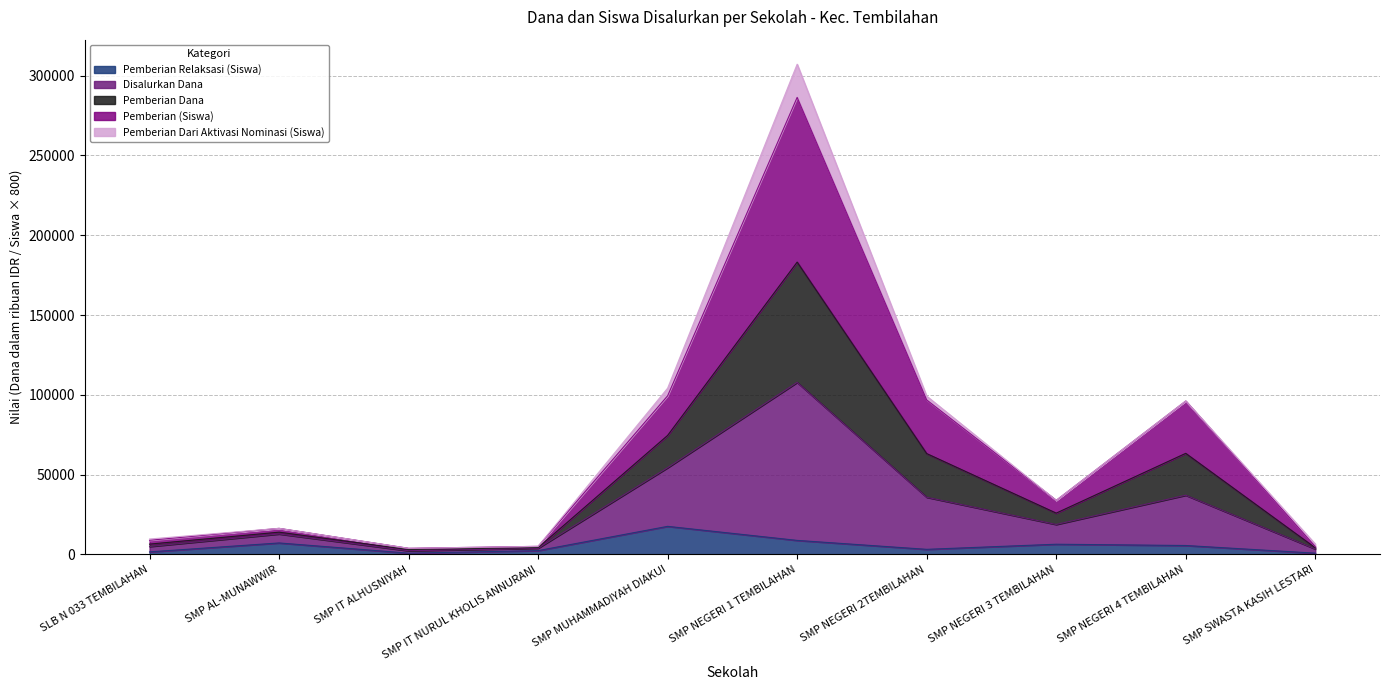

At which category is the sum across all series the highest?

SMP NEGERI 1 TEMBILAHAN